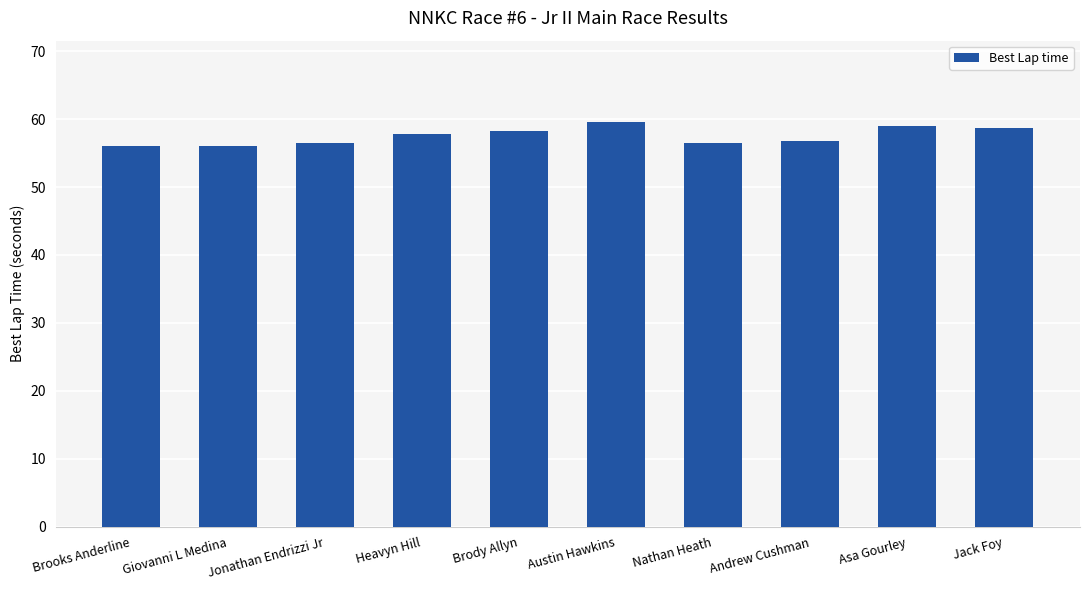

What value does the data have at Austin Hawkins?

59.6